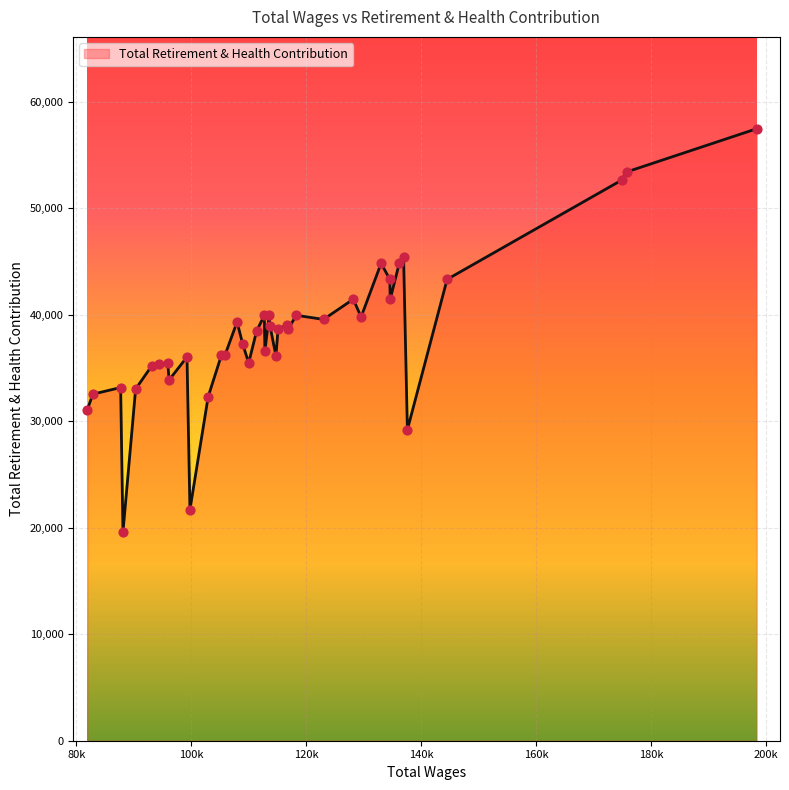

What is the minimum value shown in the chart?

19587